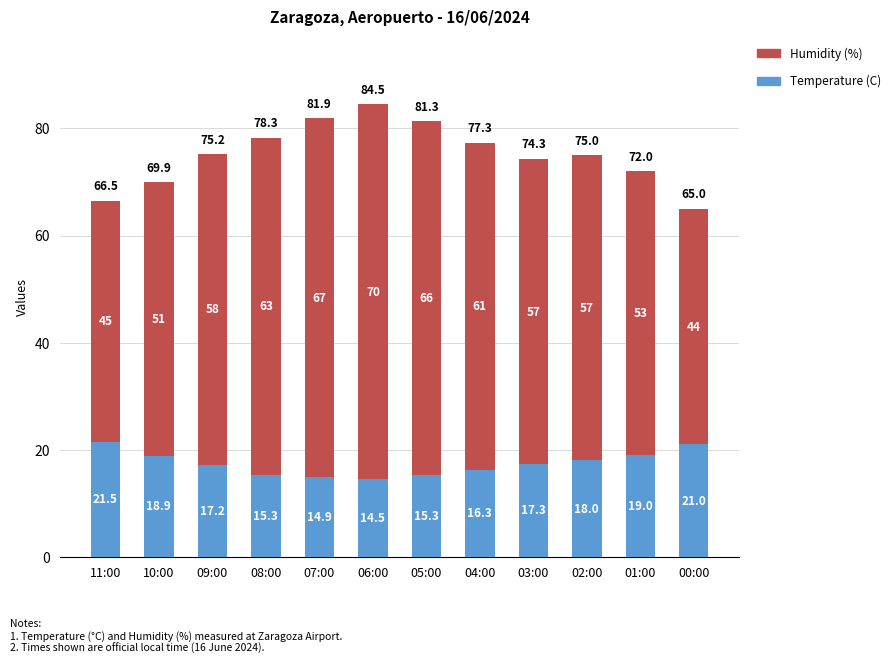

What is the total value across all series at 10:00?

69.9